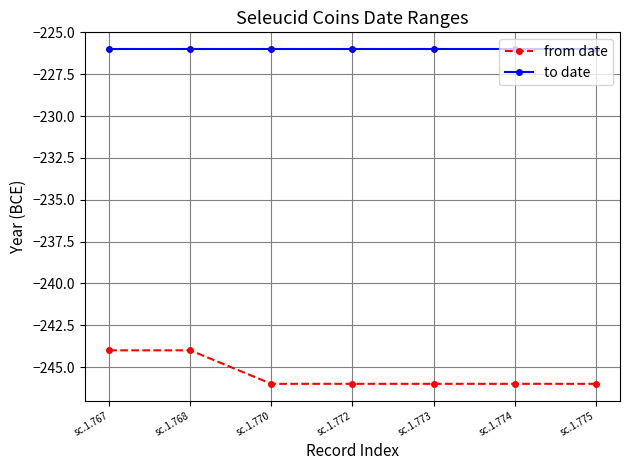

What is the lowest value of the to date series?

-226